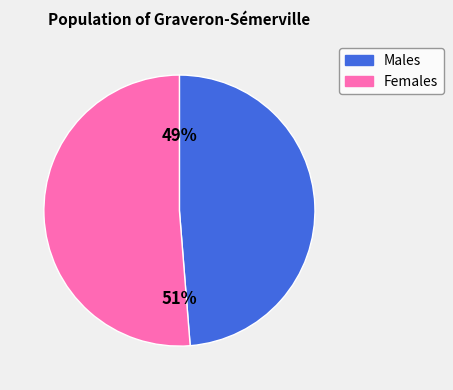

Is there a majority slice in this chart?

Yes